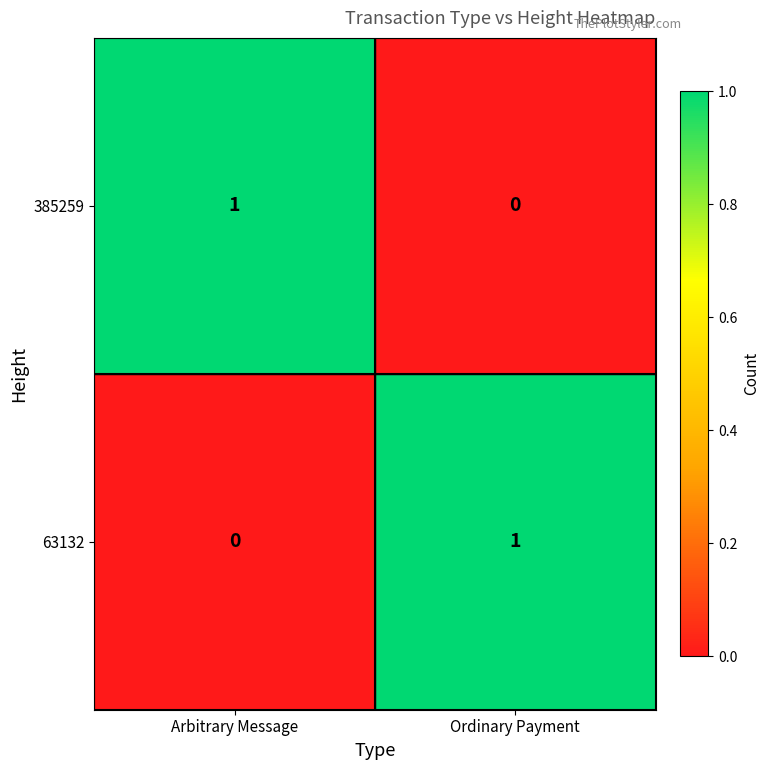

Rank the categories by 385259 value from highest to lowest.

Arbitrary Message, Ordinary Payment